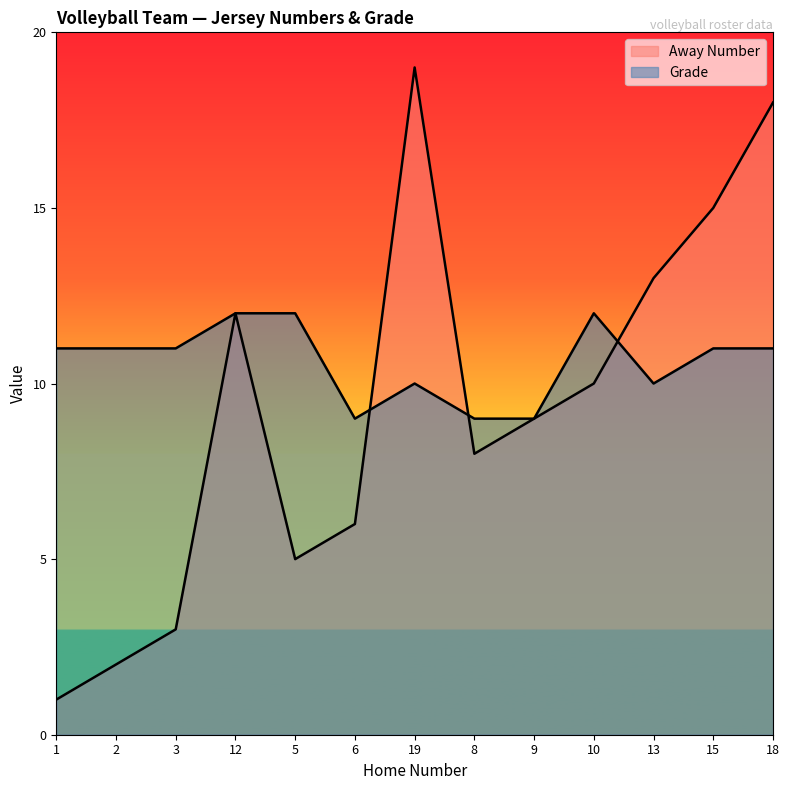

Where does the Away Number series first go above 9?

12